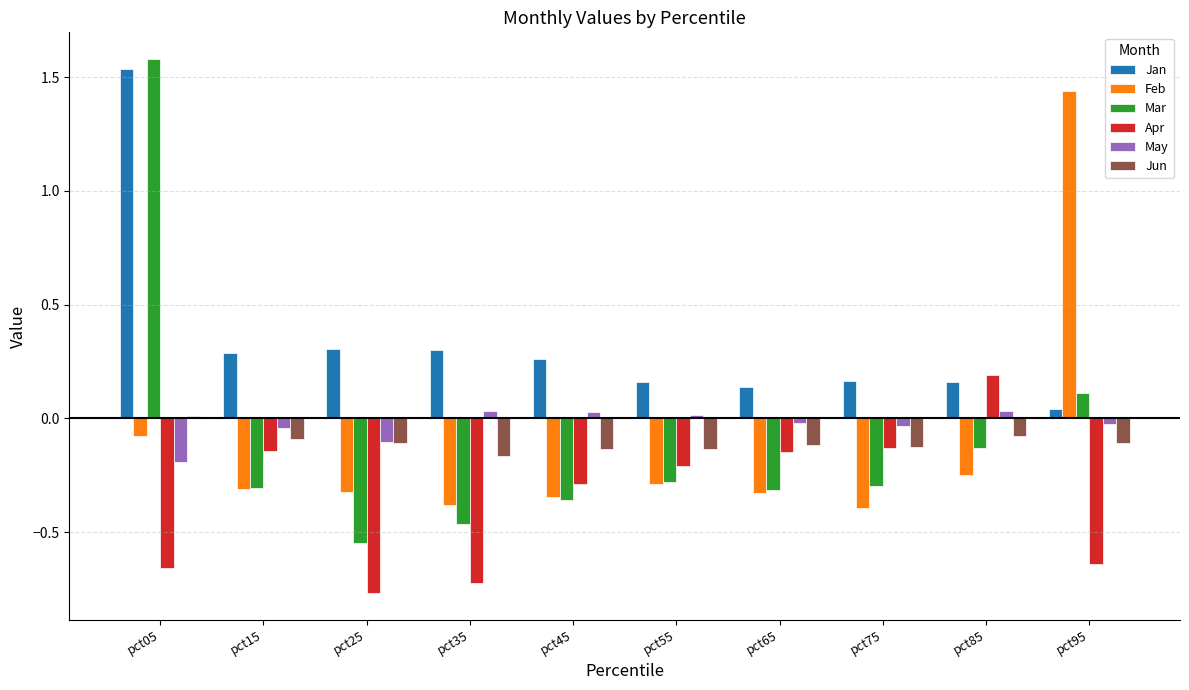

What is the greatest value displayed?

1.6